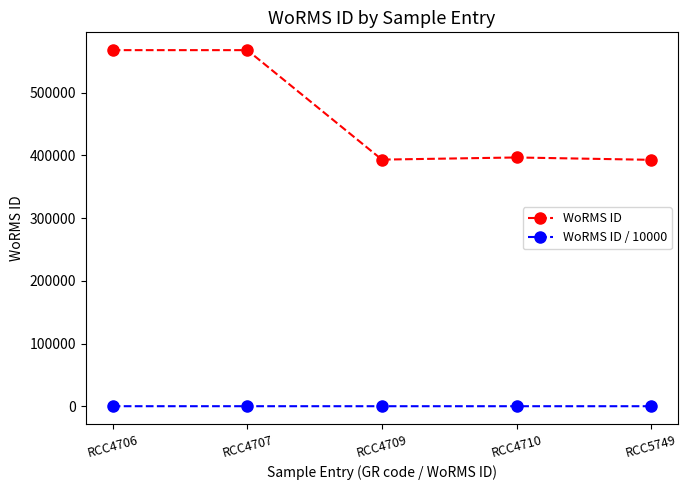

True or false: WoRMS ID and WoRMS ID / 10000 cross at least once.

False